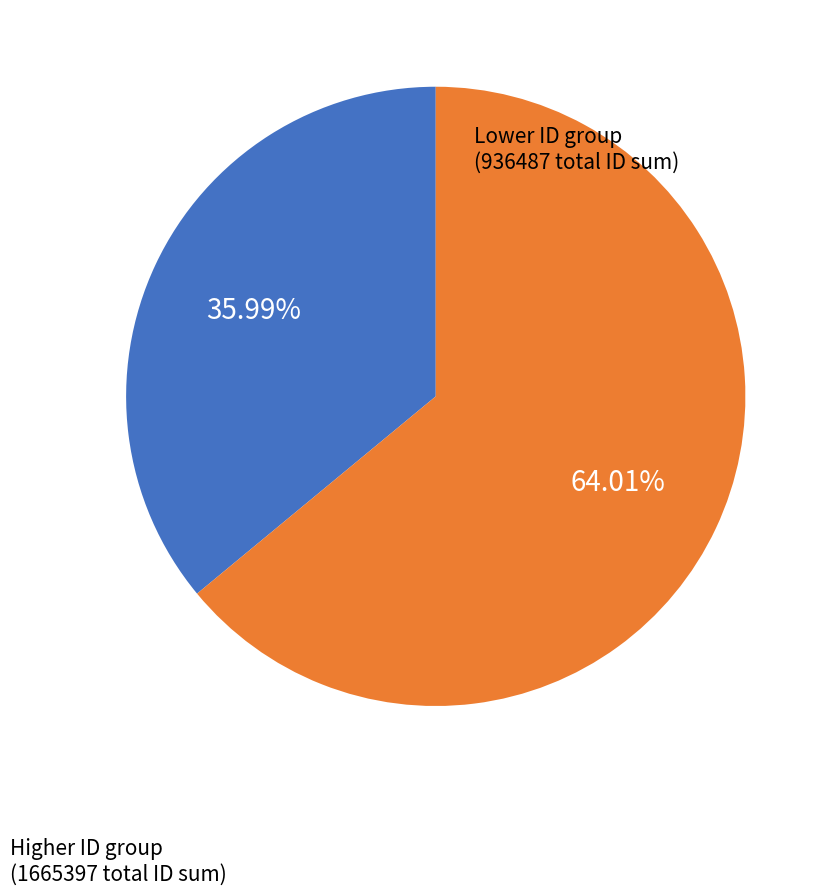

Is there any slice that represents more than half of the pie?

Yes